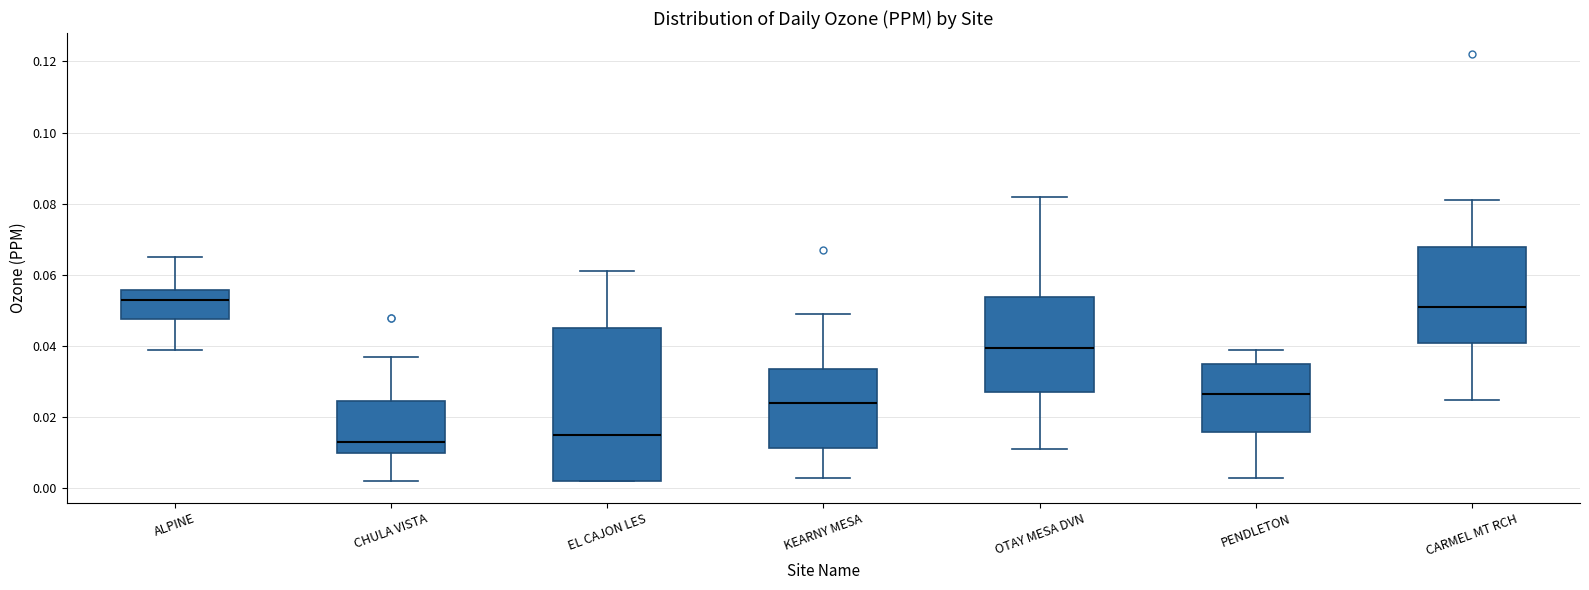

Where does the median line of the box for ALPINE sit on the y-axis? The values are not printed on the chart, so give them approximately, as read against the axis.

0.054